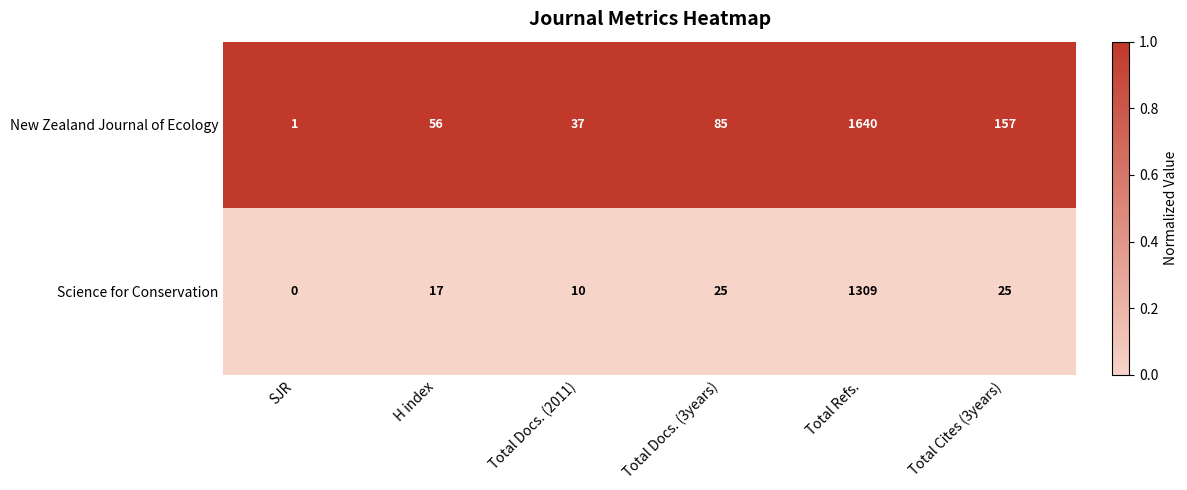

Which series has the largest range (max minus min)?

New Zealand Journal of Ecology